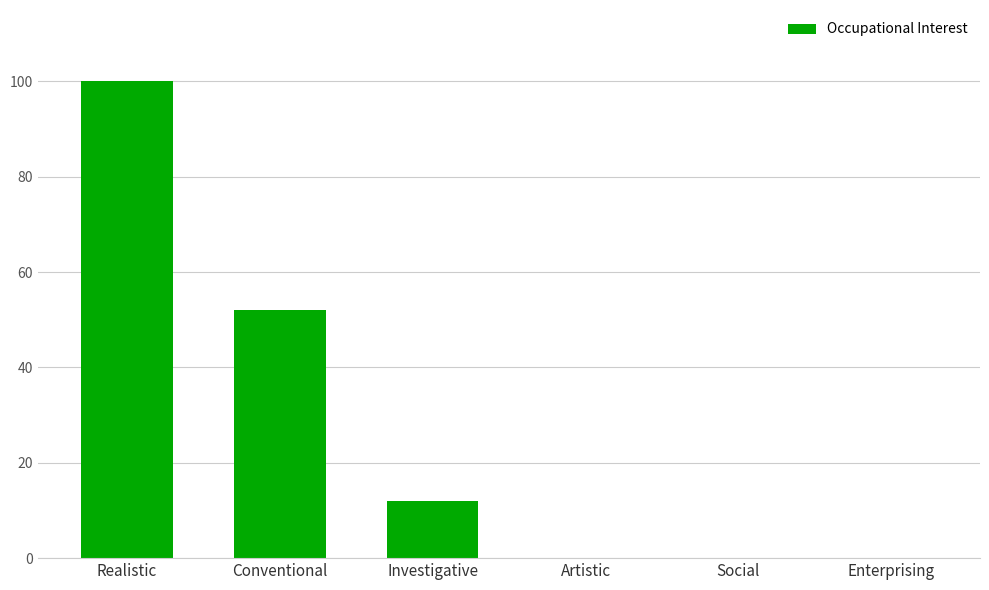

Are the bars horizontal?

No